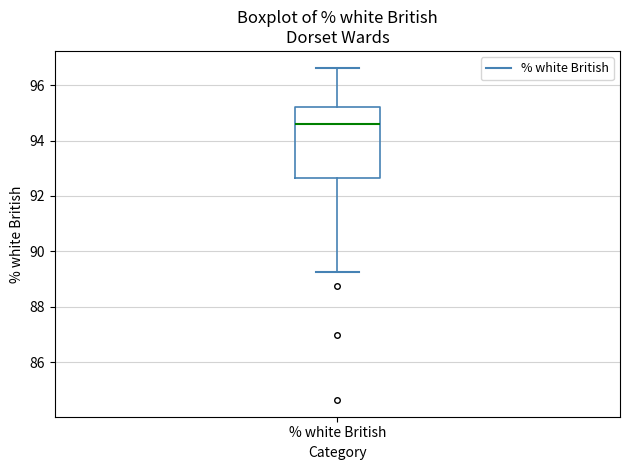

Transcribe this box plot: give where the median line is, the range the box spans, and where the two whiskers end, as read against the y-axis. The values are not printed on the chart, so give them approximately, as read against the axis.

median 94.6, box 92.6 to 95.2, whiskers 89.2 to 96.6